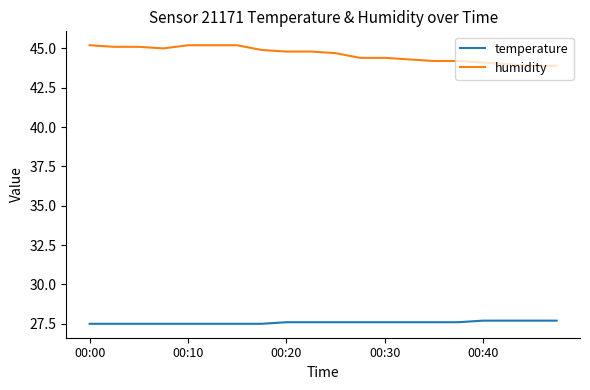

True or false: humidity and temperature cross at least once.

False